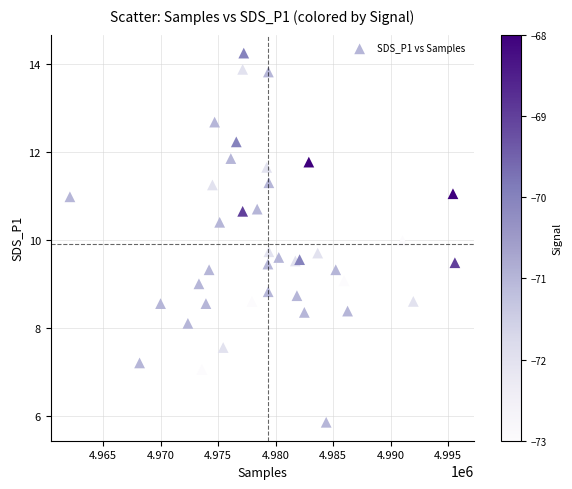

What is the range of Y values (max minus min)?

8.4